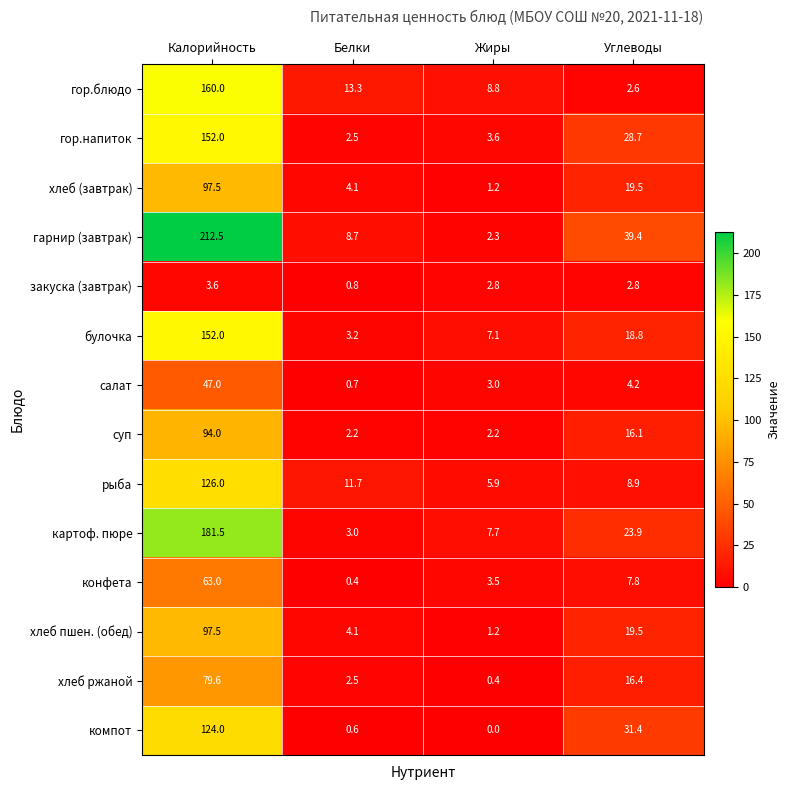

At which label does закуска (завтрак) reach its minimum?

Белки